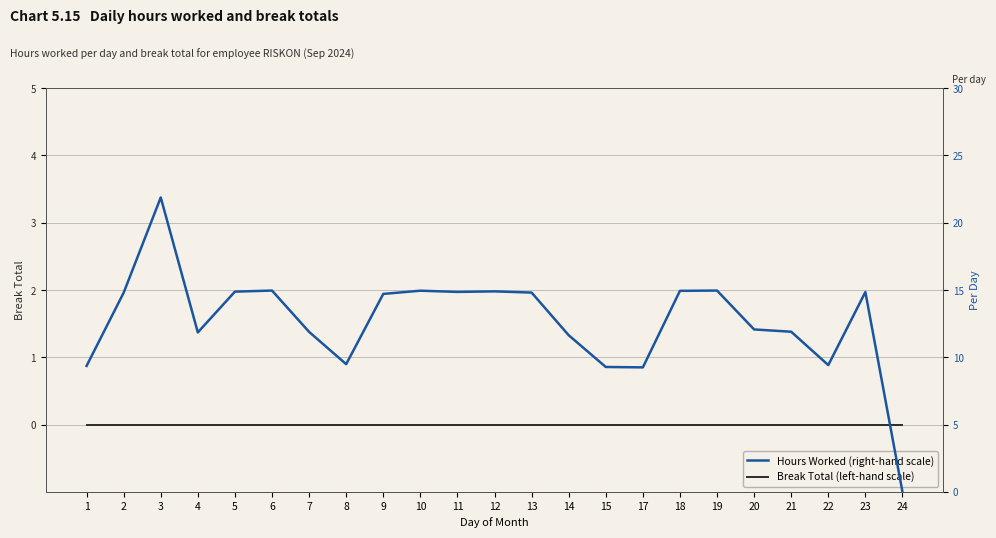

What is the spread (max minus min) of values at 7?

11.9